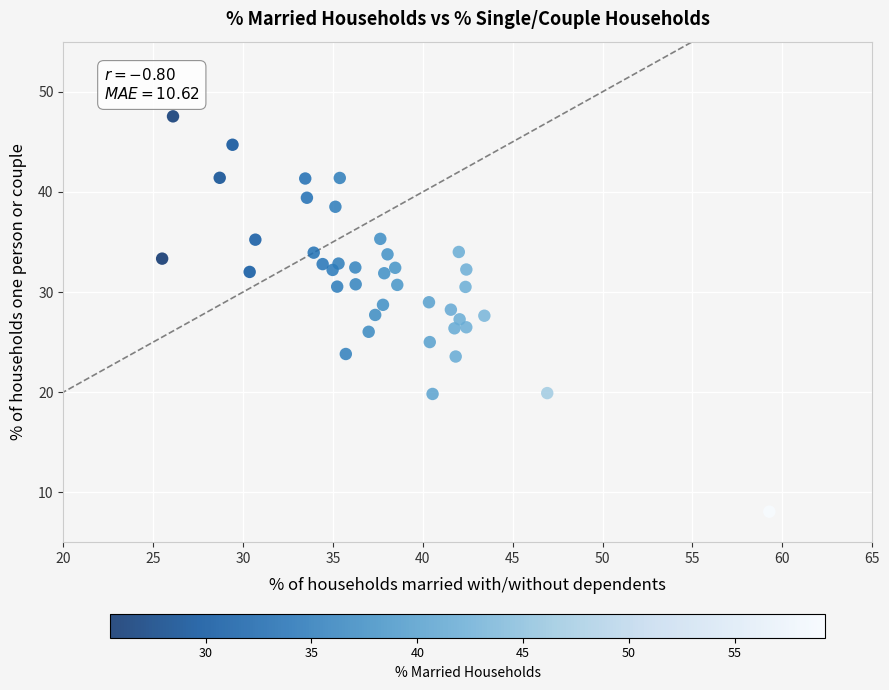

What is the range of Y values (max minus min)?

39.5